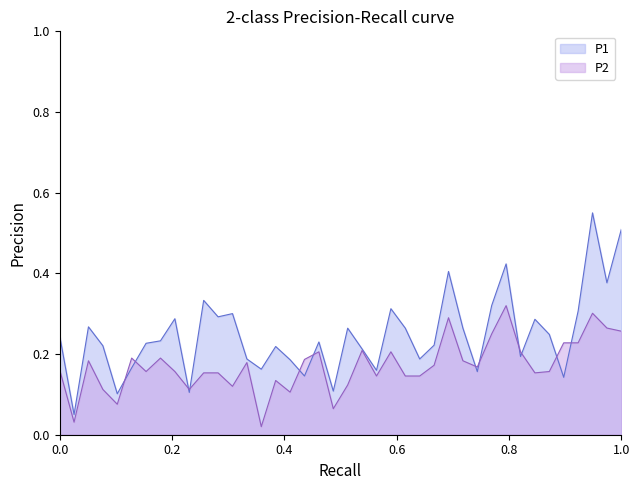

Which series has the largest range (max minus min)?

P1